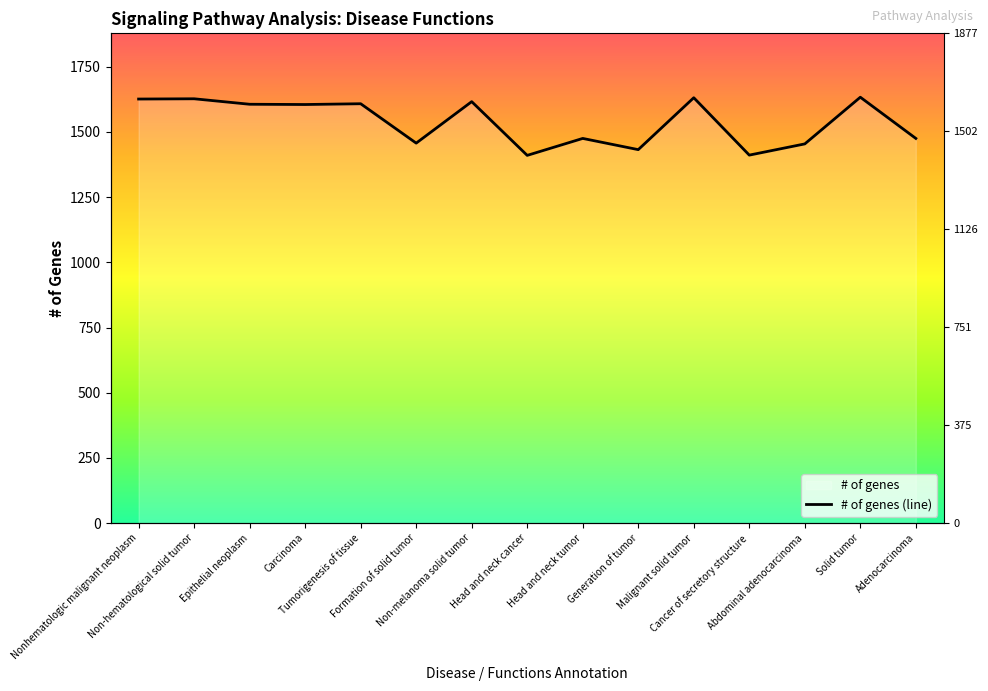

How many distinct data groups are displayed?

1